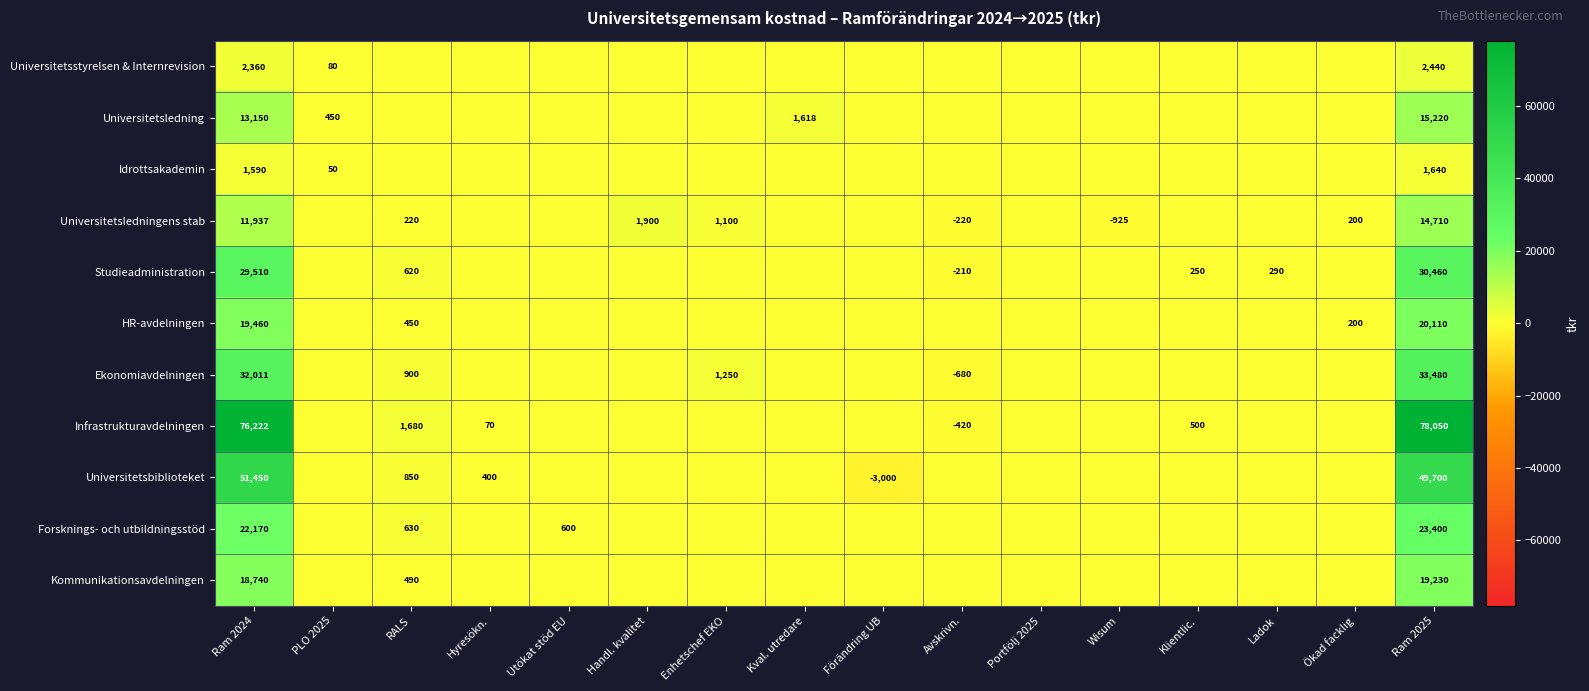

The value of Idrottsakademin at Ram 2025 is 1640. True or false?

True